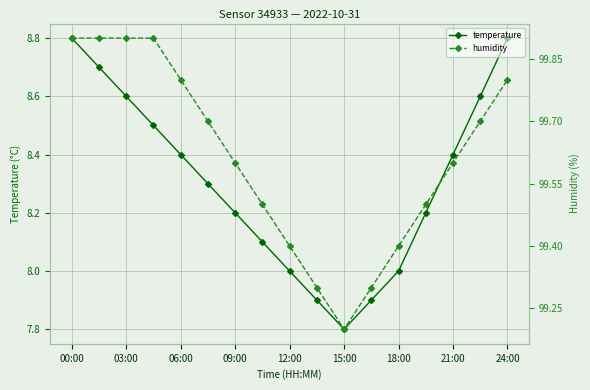

Is this an area chart (filled region under the line)?

No